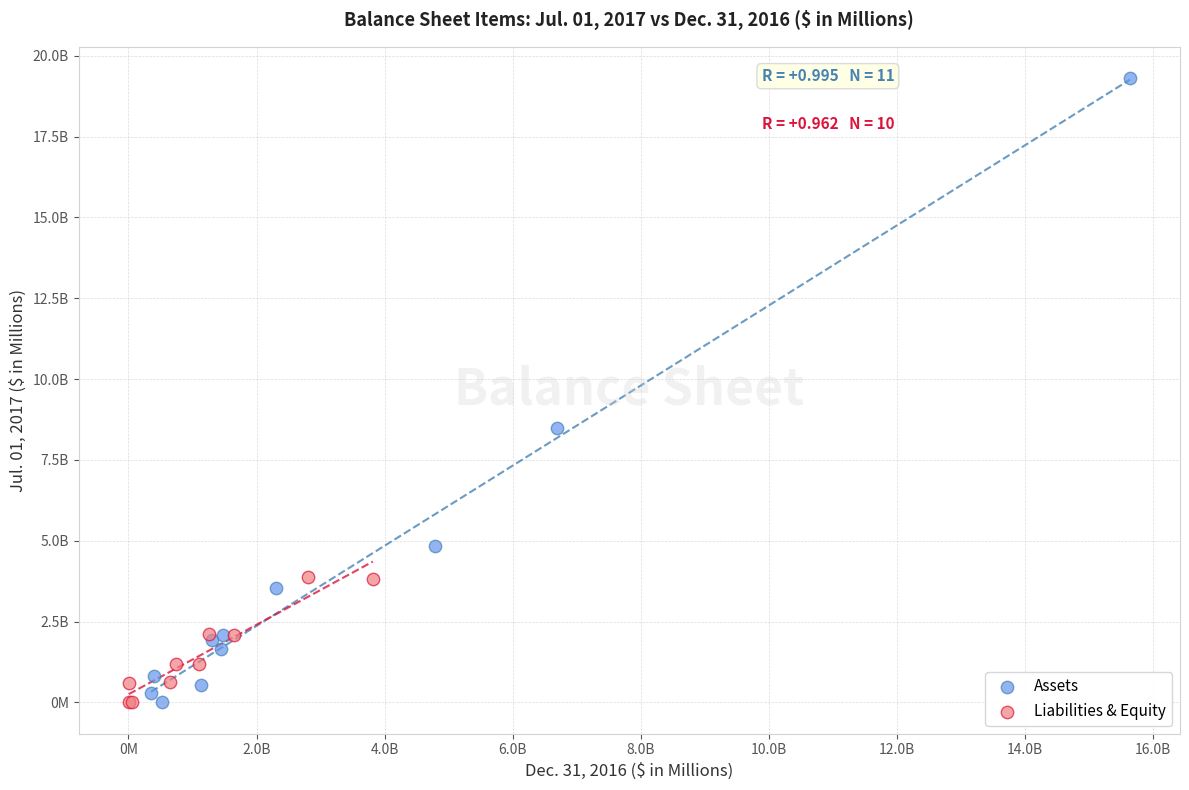

Which series reaches the maximum Y coordinate?

Assets